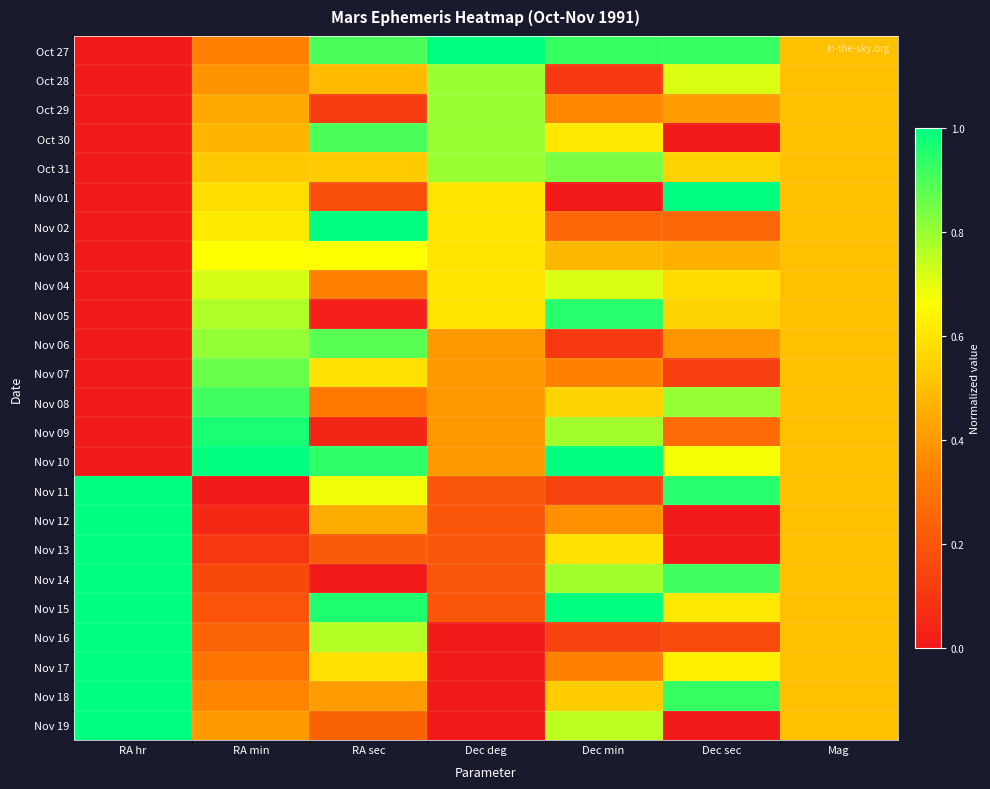

Which series has the largest range (max minus min)?

Oct 27